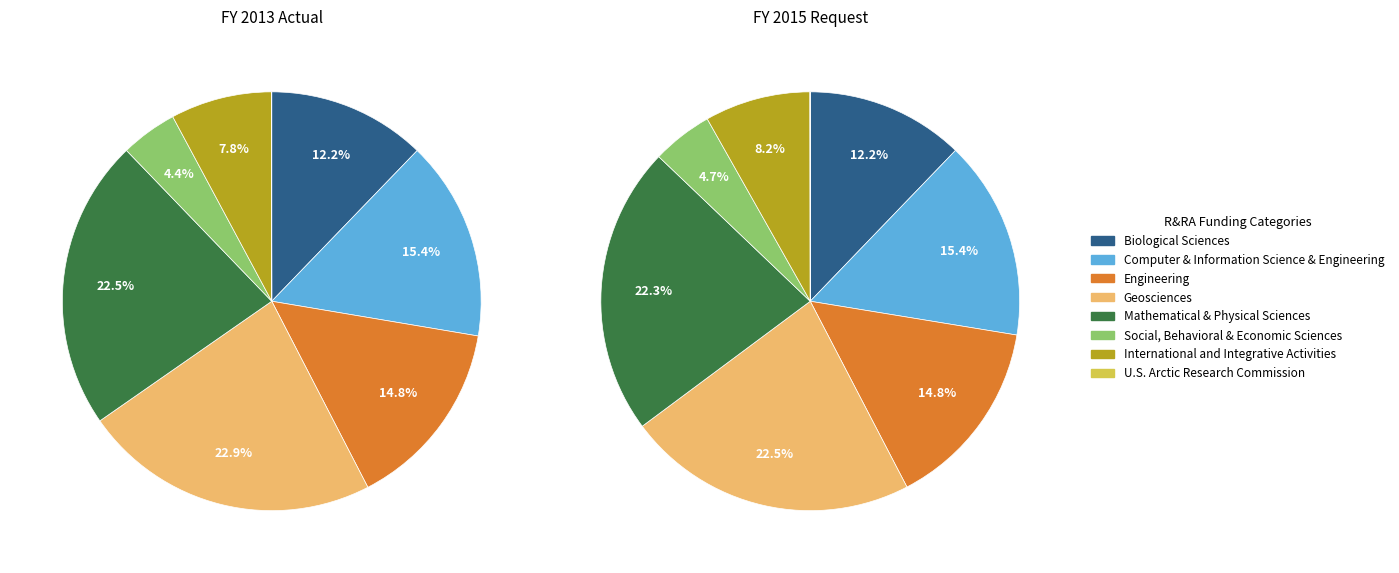

What is the largest slice in the pie chart?

Geosciences